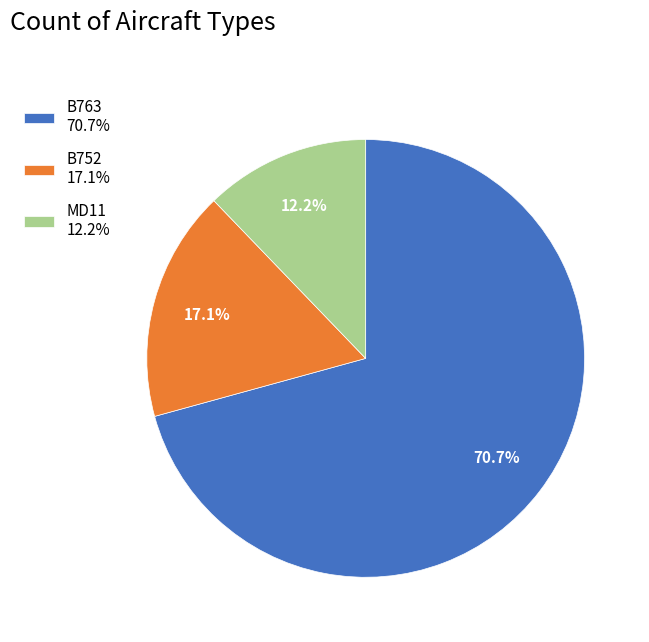

How much of the chart is everything except B763?

29.3%